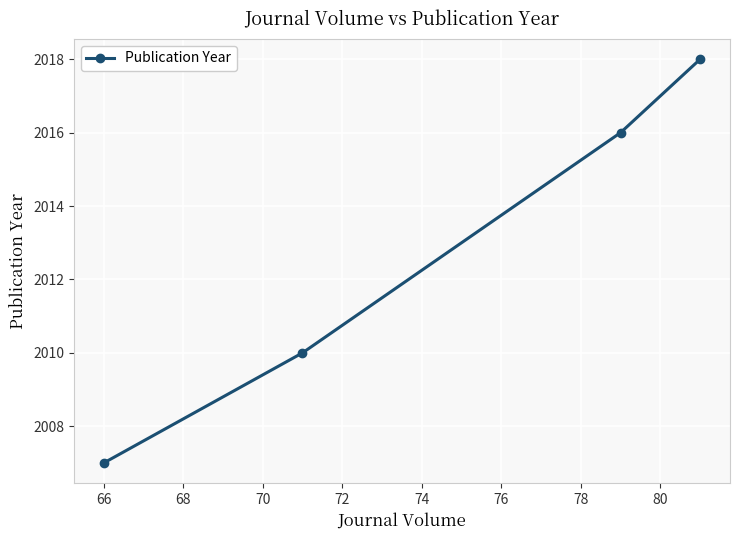

What is the greatest value displayed?

2018